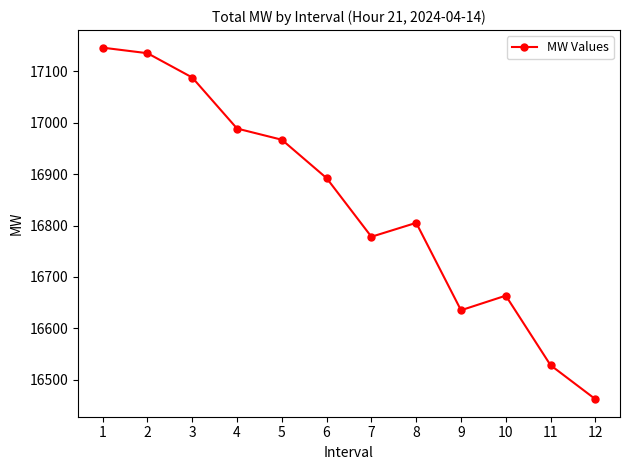

What is the change in value from 4 to 7?

-210.6